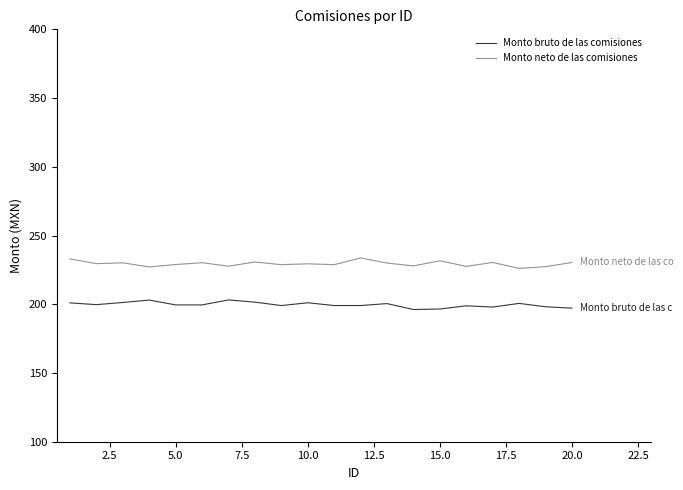

Rank the series by their average value, from highest to lowest.

Monto neto de las comisiones, Monto bruto de las comisiones